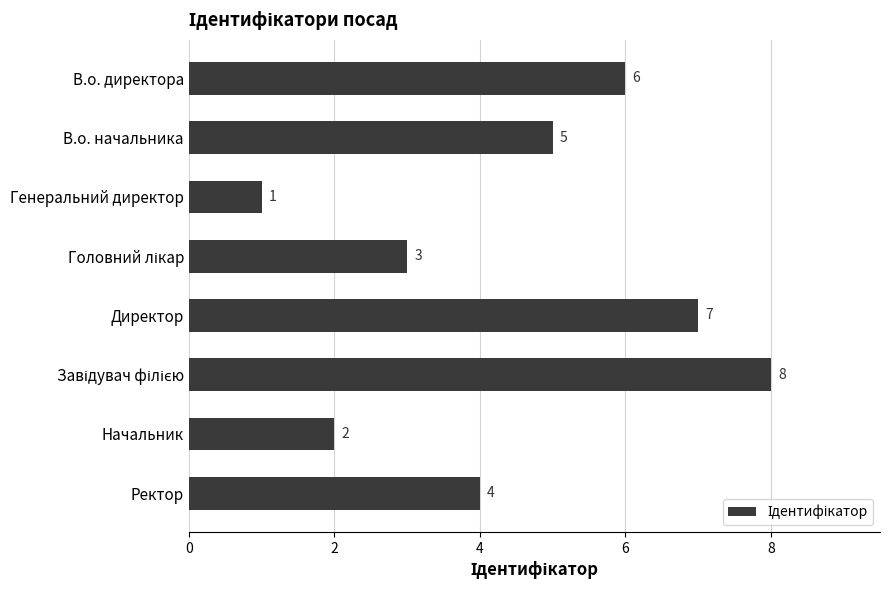

What is the value of the 6th bar from the top?

8